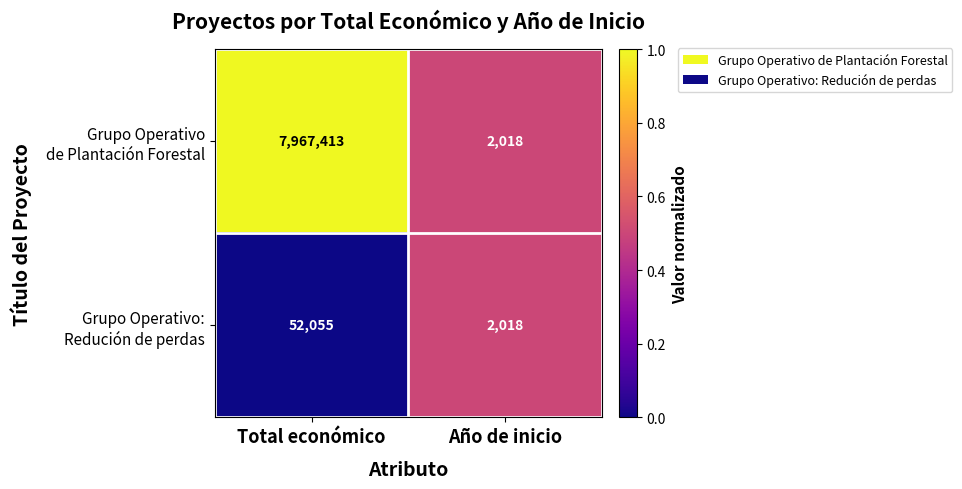

What is the difference between the highest and lowest values at Total económico?

7915358